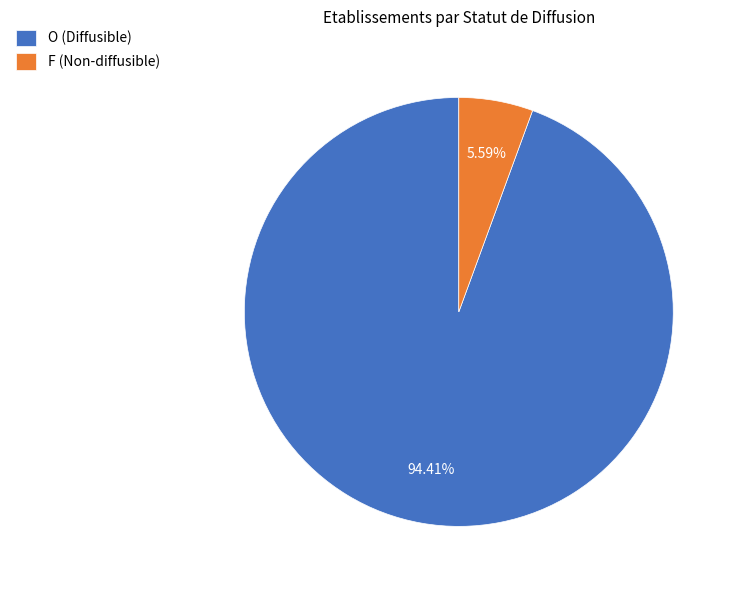

What is the largest slice in the pie chart?

O